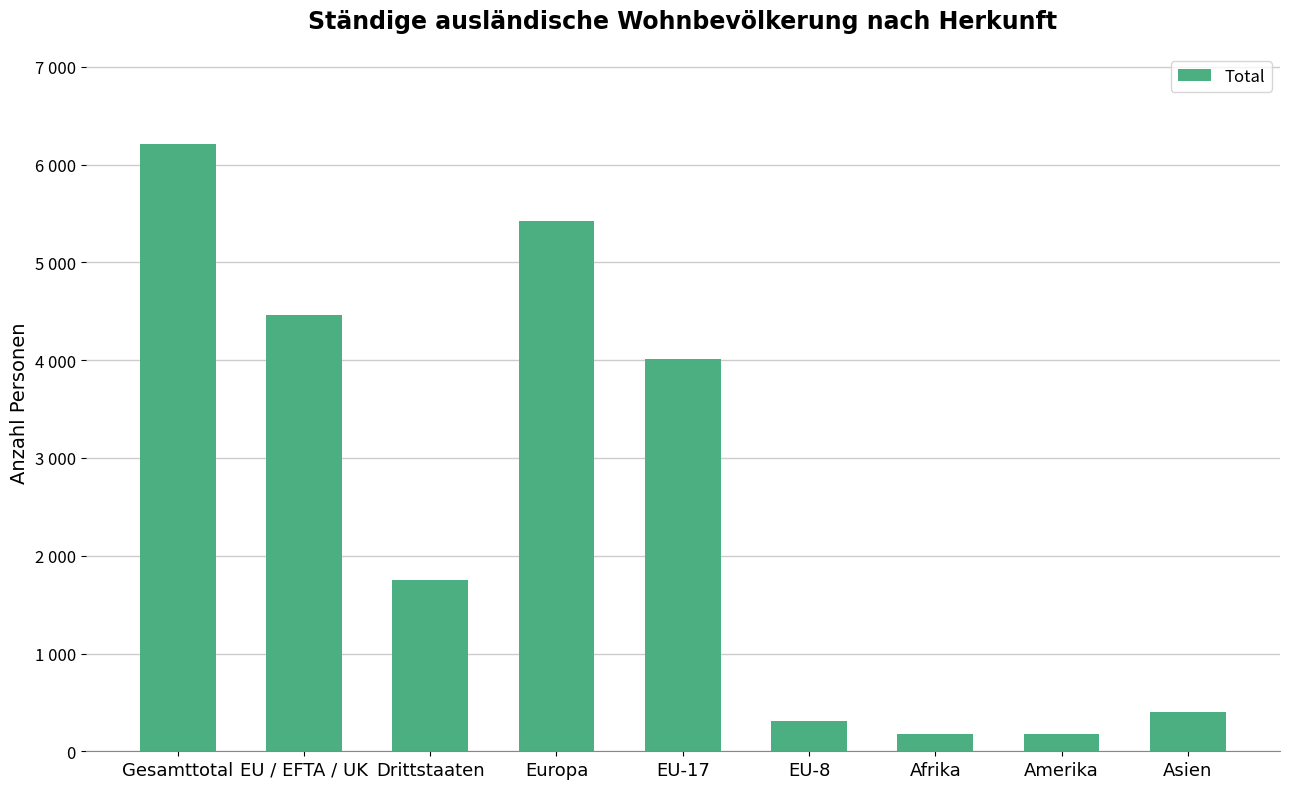

Reading left to right, transcribe all the data shown in this chart.

6210	4459	1751	5428	4017	314	181	174	403